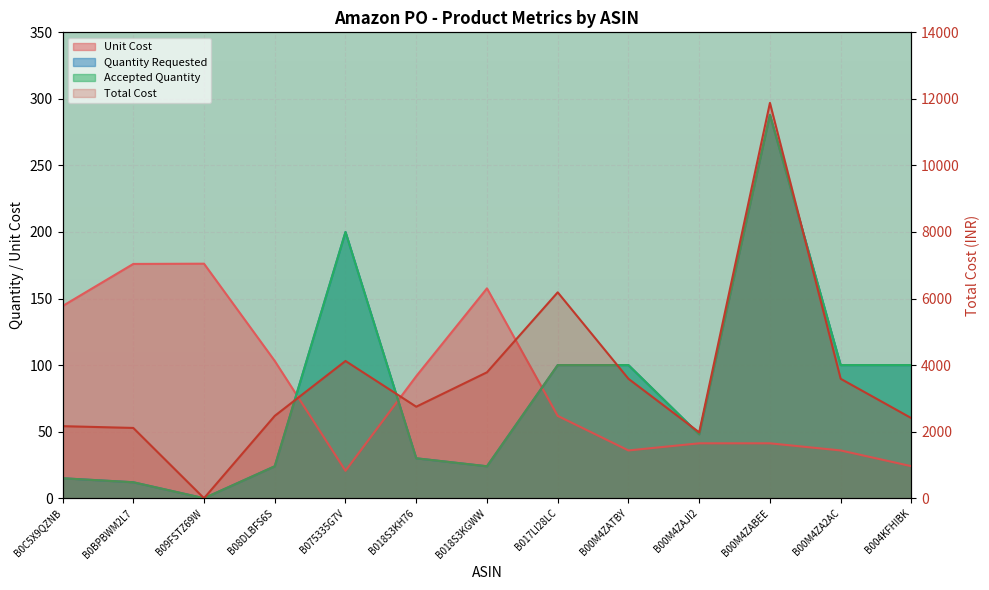

At which category is the sum across all series the highest?

B00M4ZABEE